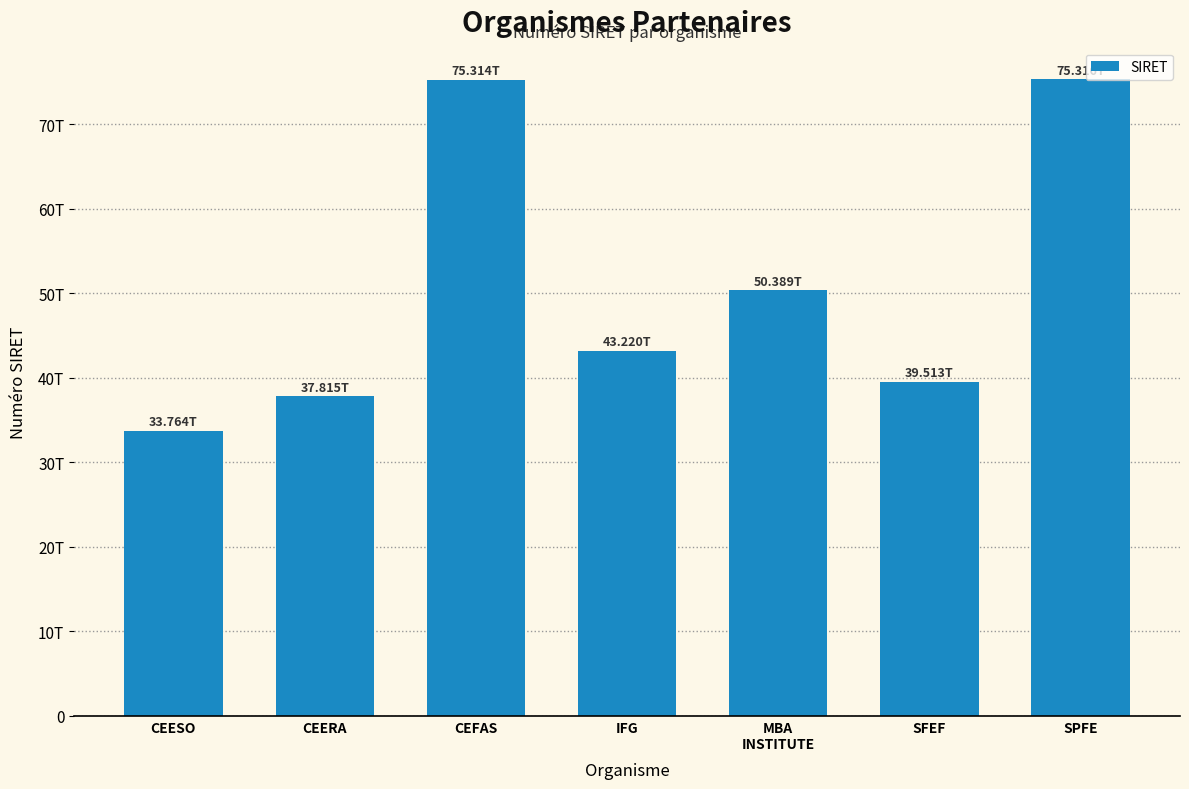

What is the value of the 7th bar from the left?

75315914400017